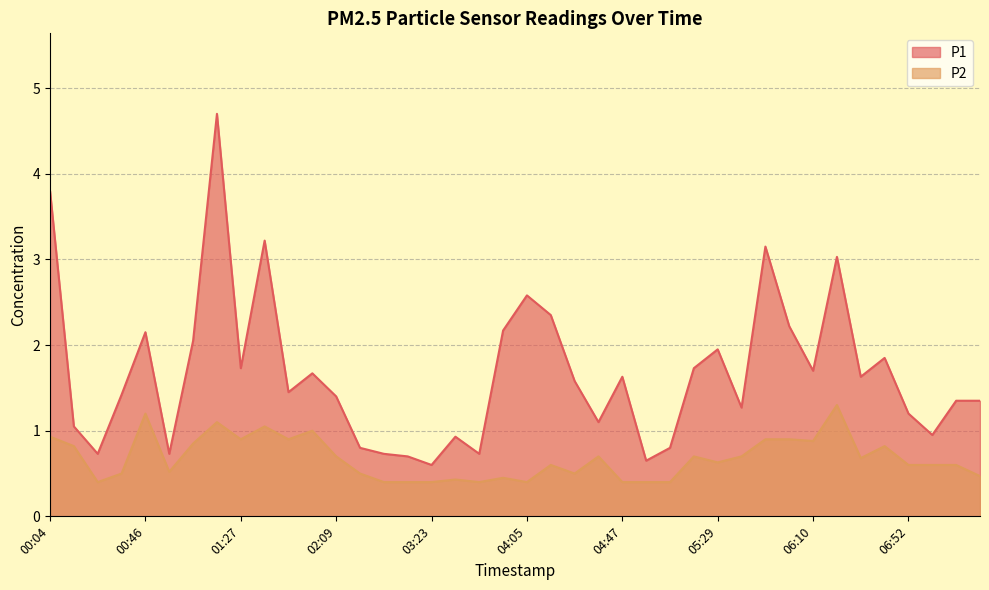

Rank the categories by P1 value from lowest to highest.

03:23, 04:57, 03:02, 00:25, 00:56, 02:51, 03:44, 02:30, 05:08, 03:33, 07:02, 00:14, 04:36, 06:52, 05:39, 07:13, 07:23, 02:09, 00:35, 01:48, 04:26, 04:47, 06:31, 01:59, 06:10, 01:27, 05:18, 06:42, 05:29, 01:06, 00:46, 03:54, 06:00, 04:15, 04:05, 06:21, 05:50, 01:38, 00:04, 01:17